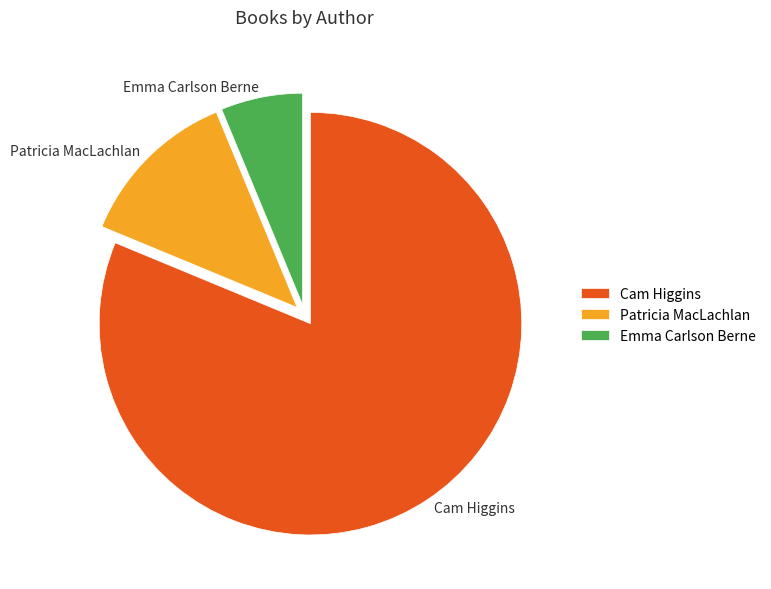

The Patricia MacLachlan slice represents 25% of the pie. True or false?

False